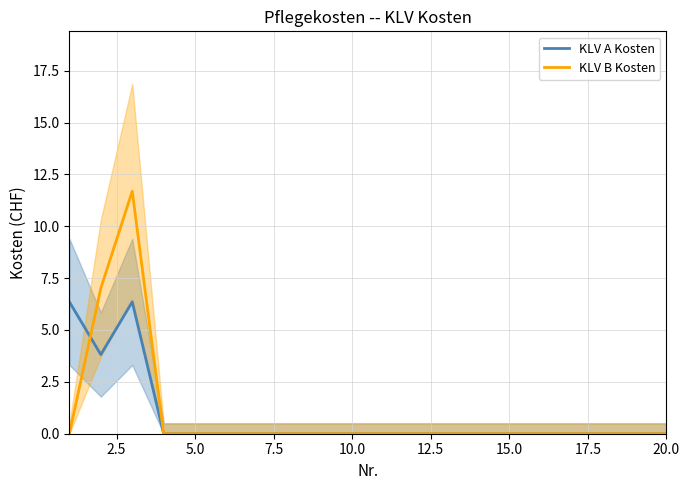

Count the KLV A Kosten values in the range 0 to 1.

17